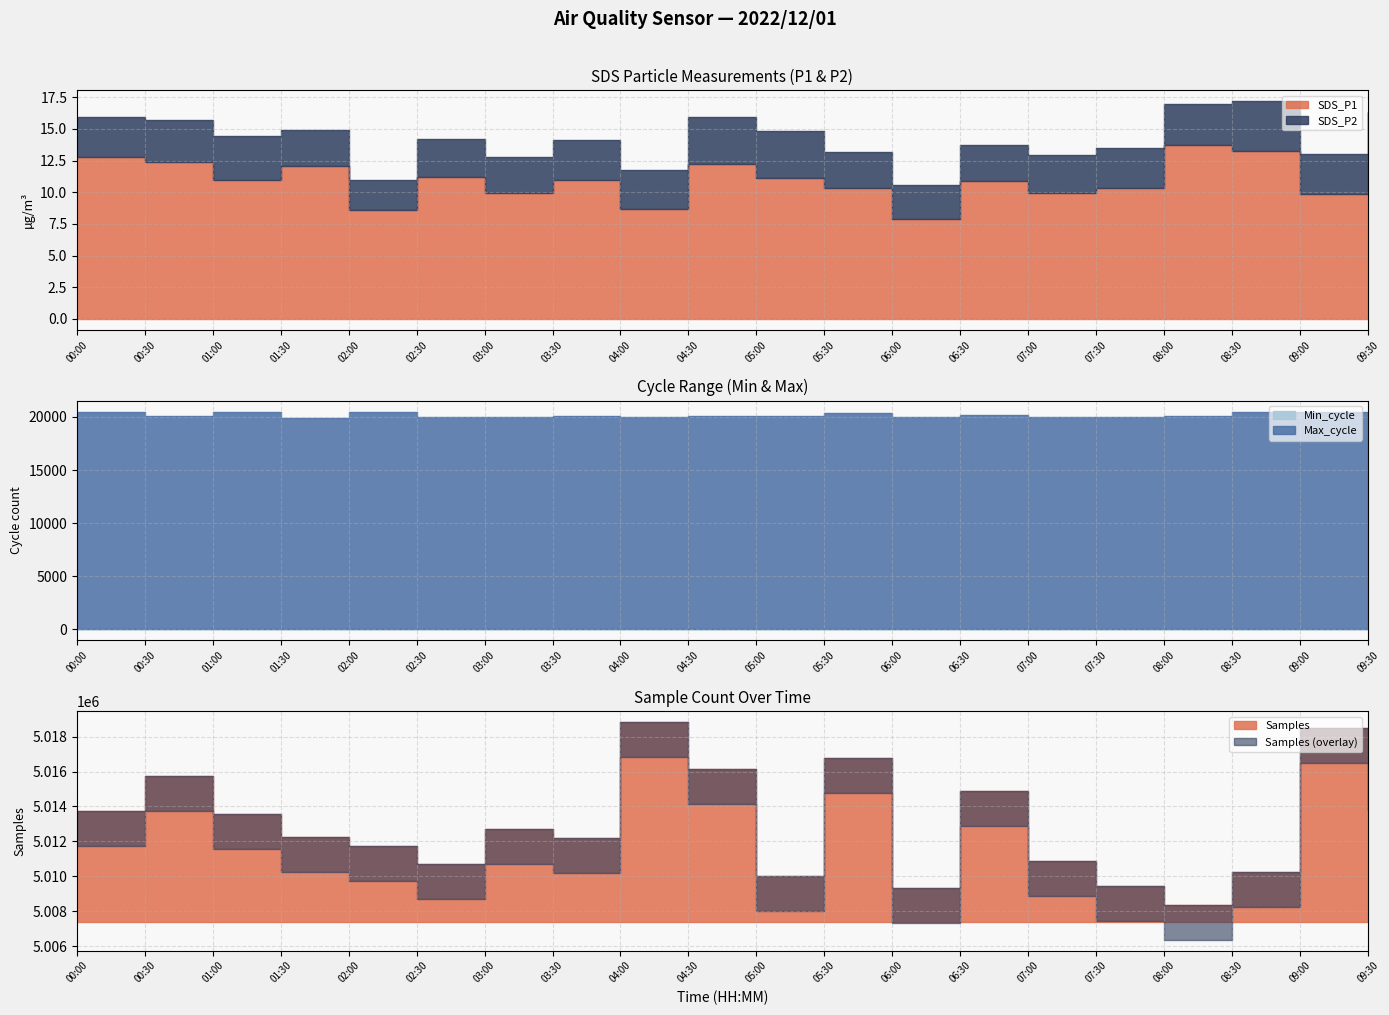

True or false: Min_cycle has more than 0 interior local peaks.

False